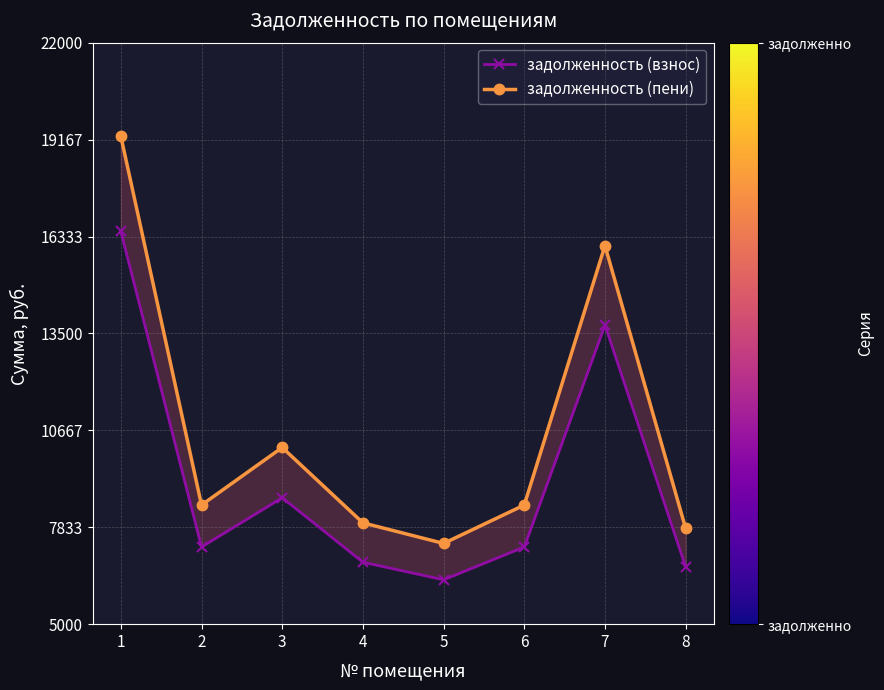

What is the highest value of the задолженность (пени) series?

19266.8